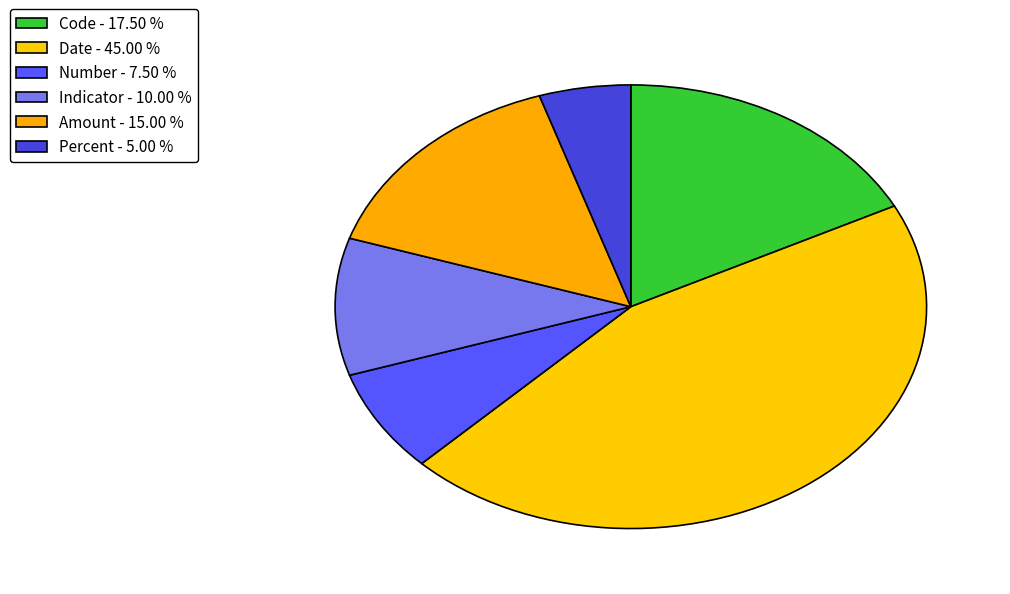

How many segments does this pie chart have?

6